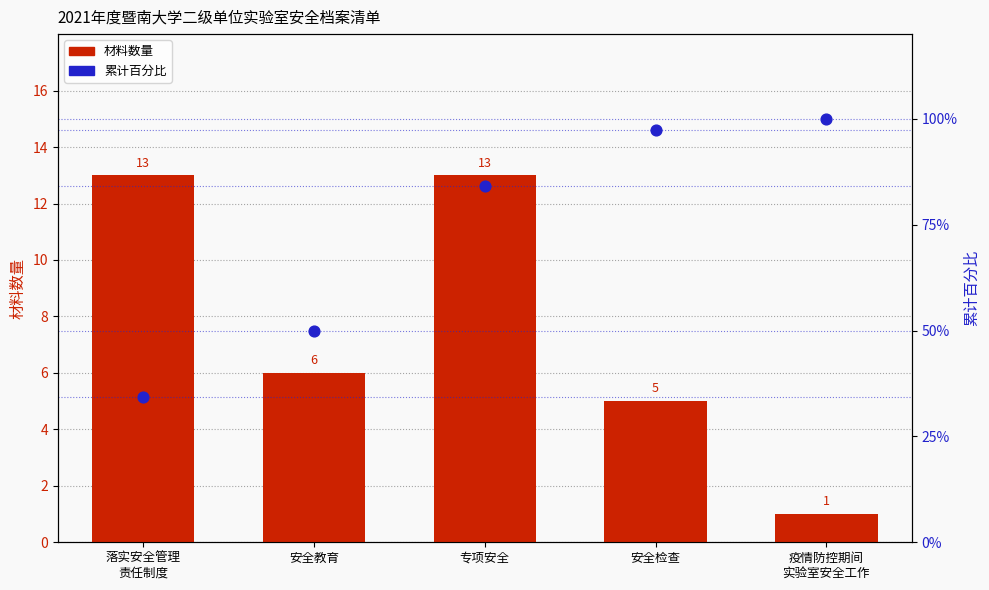

What is the total value across all series at 专项安全?

97.2